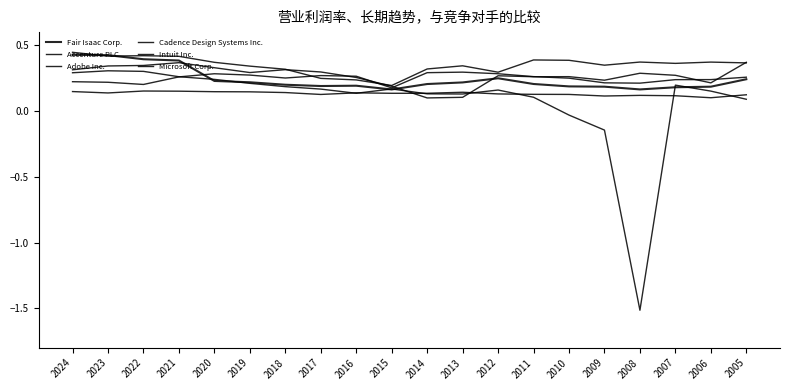

How many lines are shown in the chart?

6